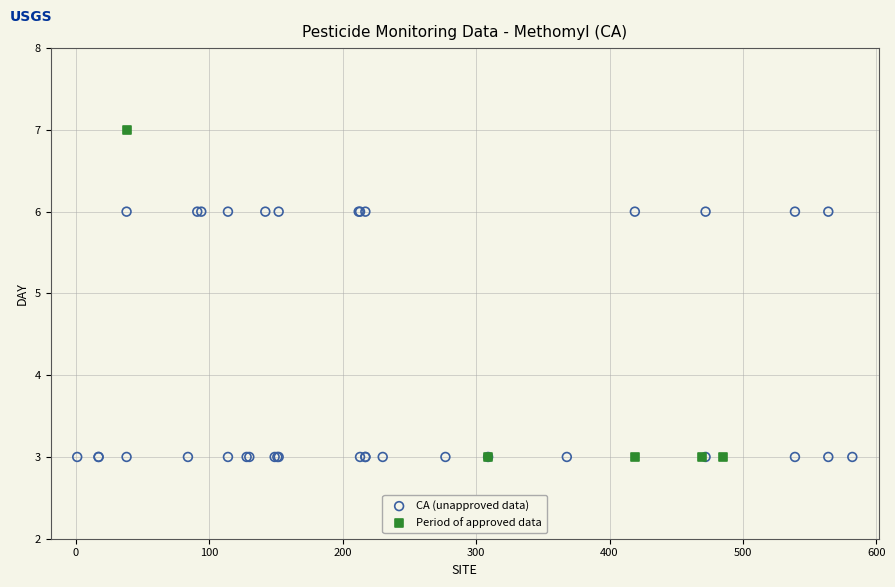

Which series has the largest Y range (max minus min)?

Period of approved data